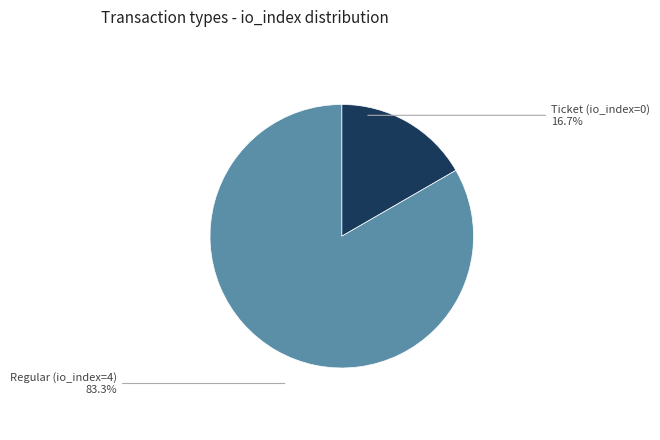

Does any single category account for the majority?

Yes